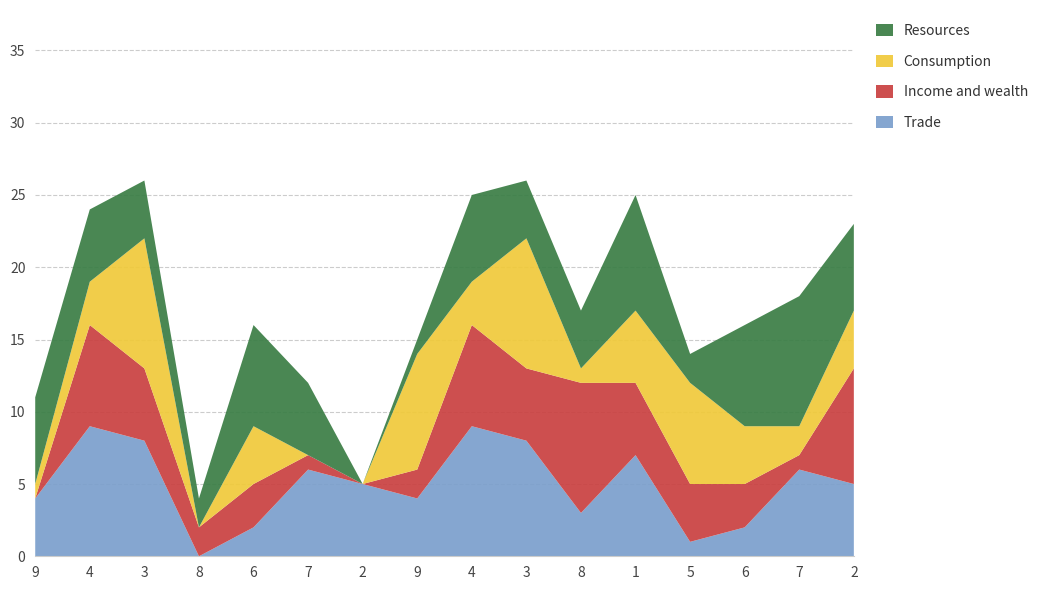

Reading left to right, extract all data points from this chart.

Trade: 4	9	8	0	2	6	5	4	9	8	3	7	1	2	6	5
Income and wealth: 0	7	5	2	3	1	0	2	7	5	9	5	4	3	1	8
Consumption: 1	3	9	0	4	0	0	8	3	9	1	5	7	4	2	4
Resources: 6	5	4	2	7	5	0	1	6	4	4	8	2	7	9	6